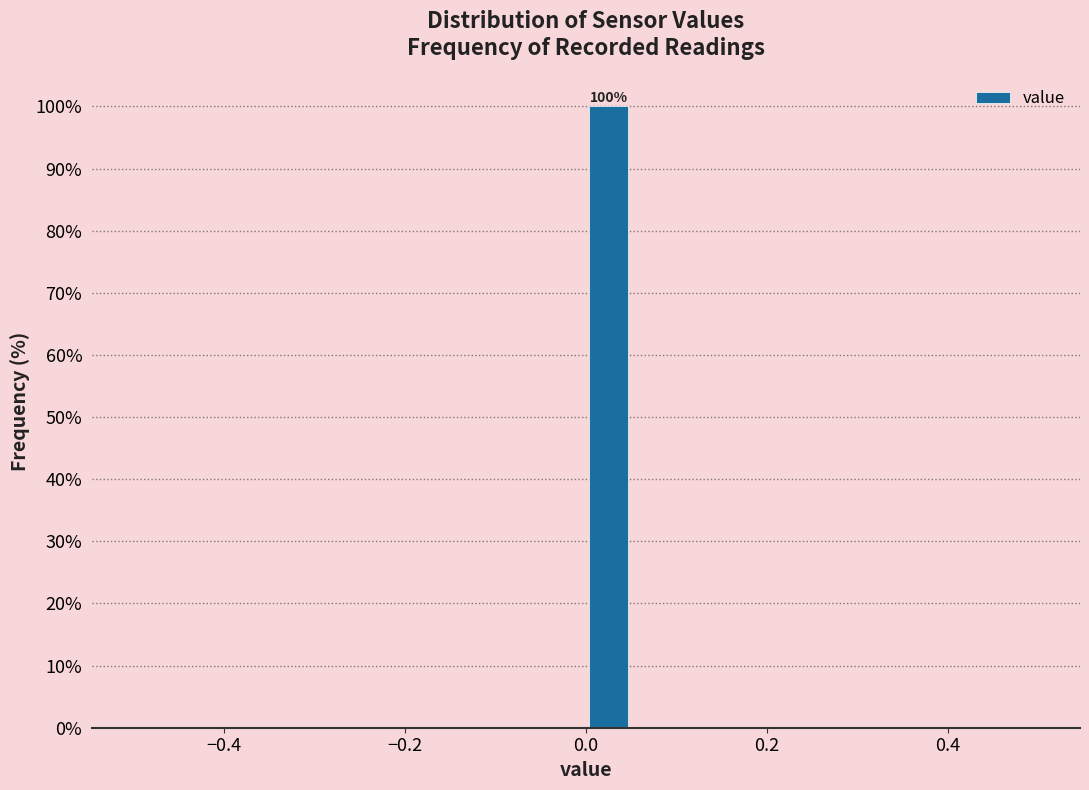

Read against the x-axis, roughly where is the centre of the tallest bar?

0.02